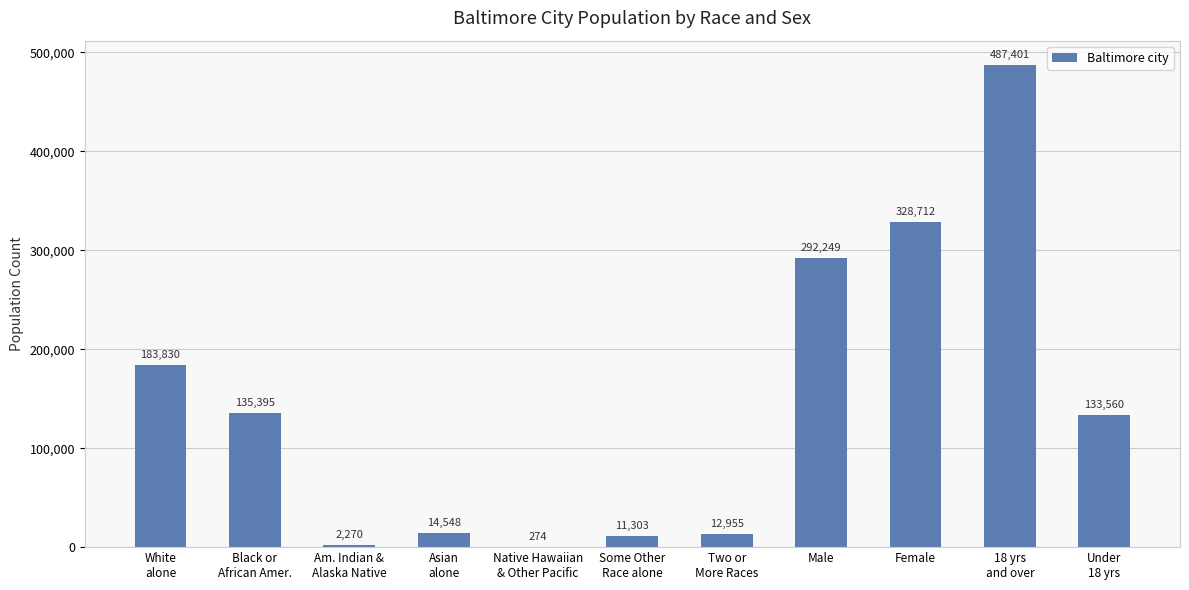

Reading left to right, extract all data points from this chart.

White
alone=183830	Black or
African Amer.=135395	Am. Indian &
Alaska Native=2270	Asian
alone=14548	Native Hawaiian
& Other Pacific=274	Some Other
Race alone=11303	Two or
More Races=12955	Male=292249	Female=328712	18 yrs
and over=487401	Under
18 yrs=133560